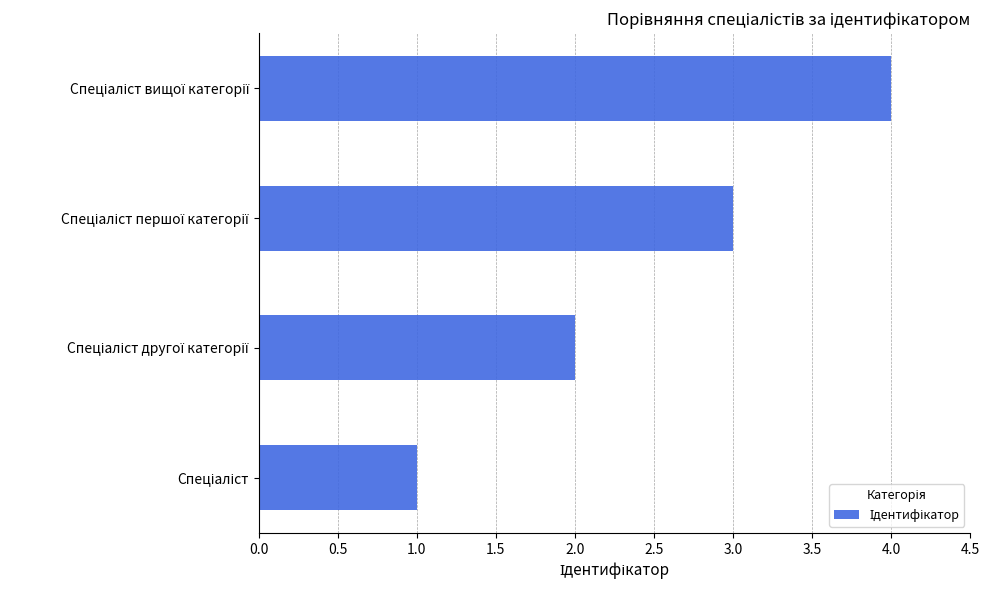

What is the difference between the maximum and minimum values?

3